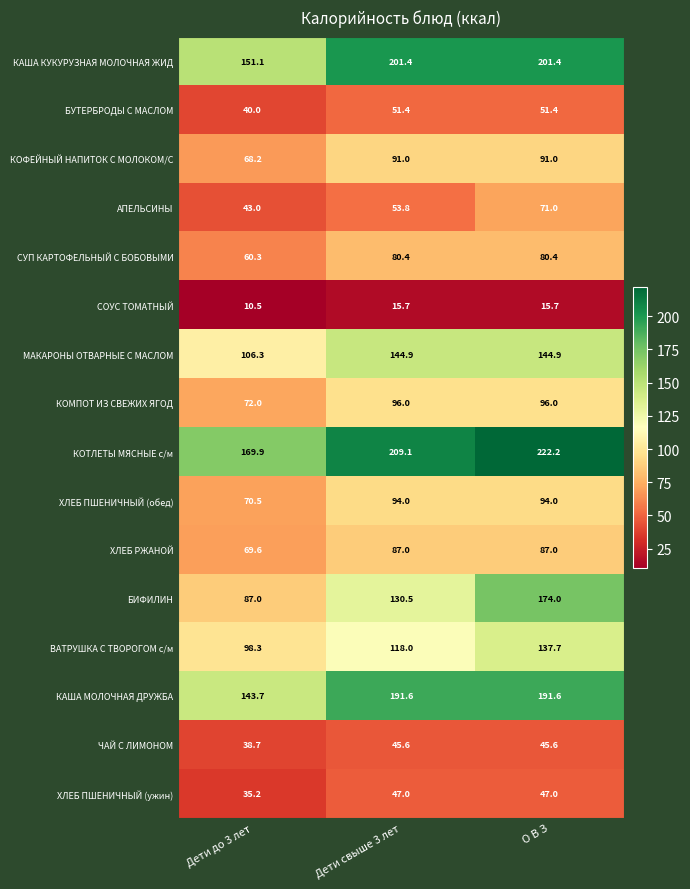

Rank the series by their maximum value, from lowest to highest.

СОУС ТОМАТНЫЙ, ЧАЙ С ЛИМОНОМ, ХЛЕБ ПШЕНИЧНЫЙ (ужин), БУТЕРБРОДЫ С МАСЛОМ, АПЕЛЬСИНЫ, СУП КАРТОФЕЛЬНЫЙ С БОБОВЫМИ, ХЛЕБ РЖАНОЙ, КОФЕЙНЫЙ НАПИТОК С МОЛОКОМ/С, ХЛЕБ ПШЕНИЧНЫЙ (обед), КОМПОТ ИЗ СВЕЖИХ ЯГОД, ВАТРУШКА С ТВОРОГОМ с/м, МАКАРОНЫ ОТВАРНЫЕ С МАСЛОМ, БИФИЛИН, КАША МОЛОЧНАЯ ДРУЖБА, КАША КУКУРУЗНАЯ МОЛОЧНАЯ ЖИД, КОТЛЕТЫ МЯСНЫЕ с/м